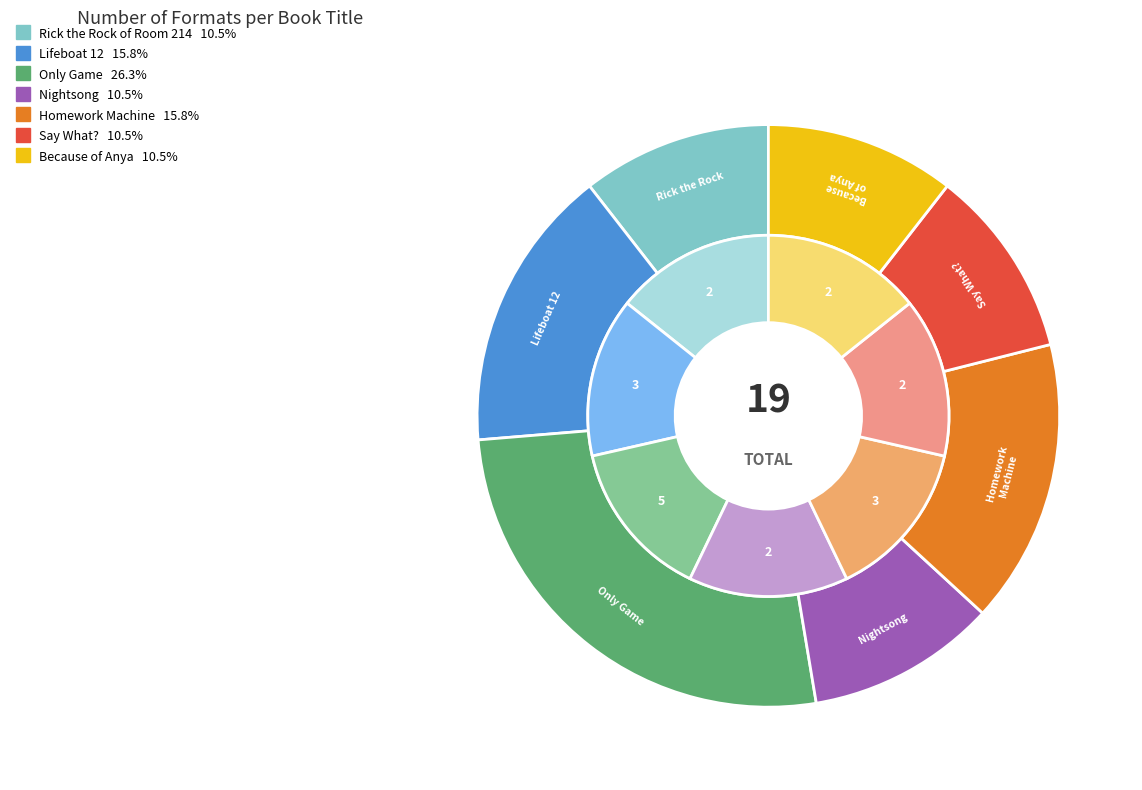

Is Homework Machine the majority of the pie?

No